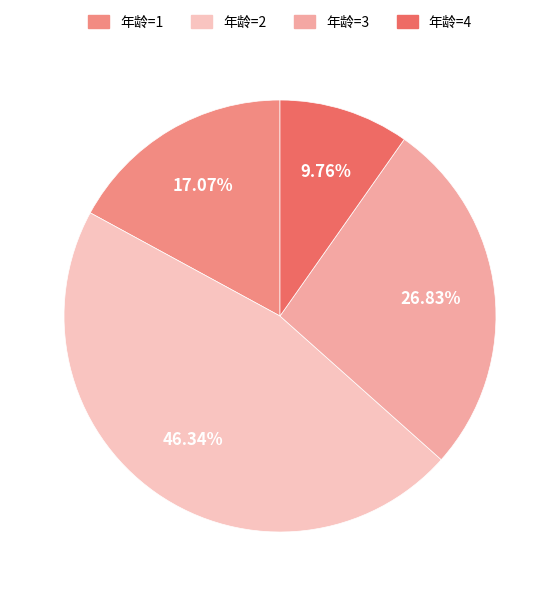

Which has a higher value, 年龄=4 or 年龄=2?

年龄=2